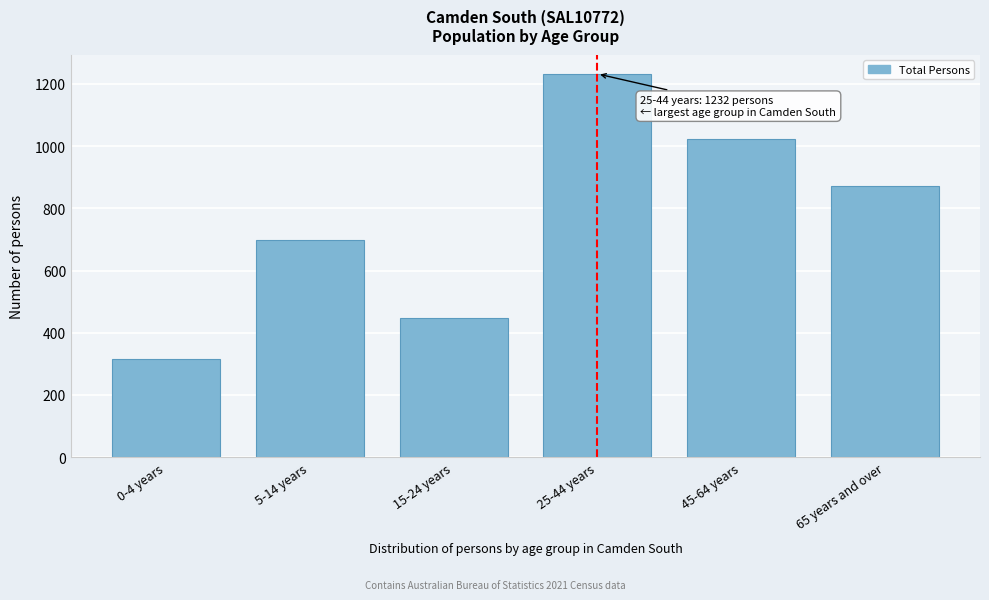

Reading left to right, list all the values displayed in this chart.

0-4 years=317	5-14 years=698	15-24 years=448	25-44 years=1232	45-64 years=1022	65 years and over=873